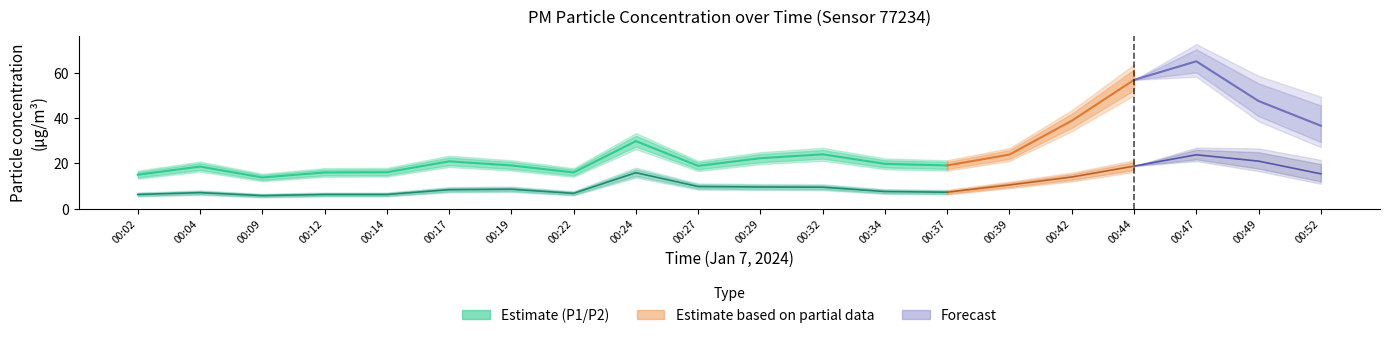

Is this an area chart (filled region under the line)?

No